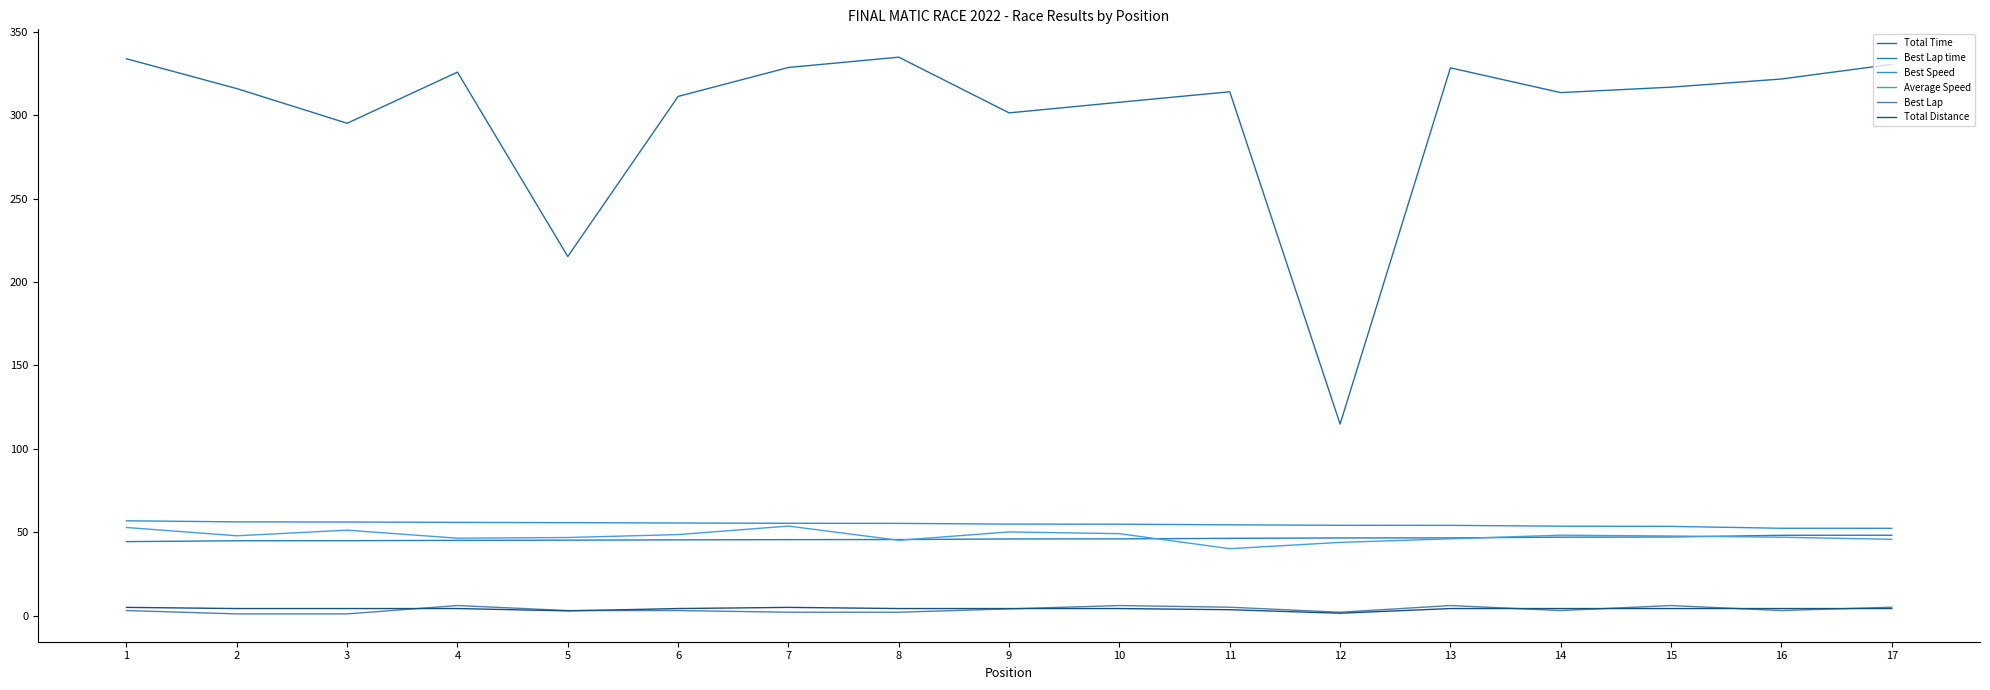

Is this an area chart (filled region under the line)?

No